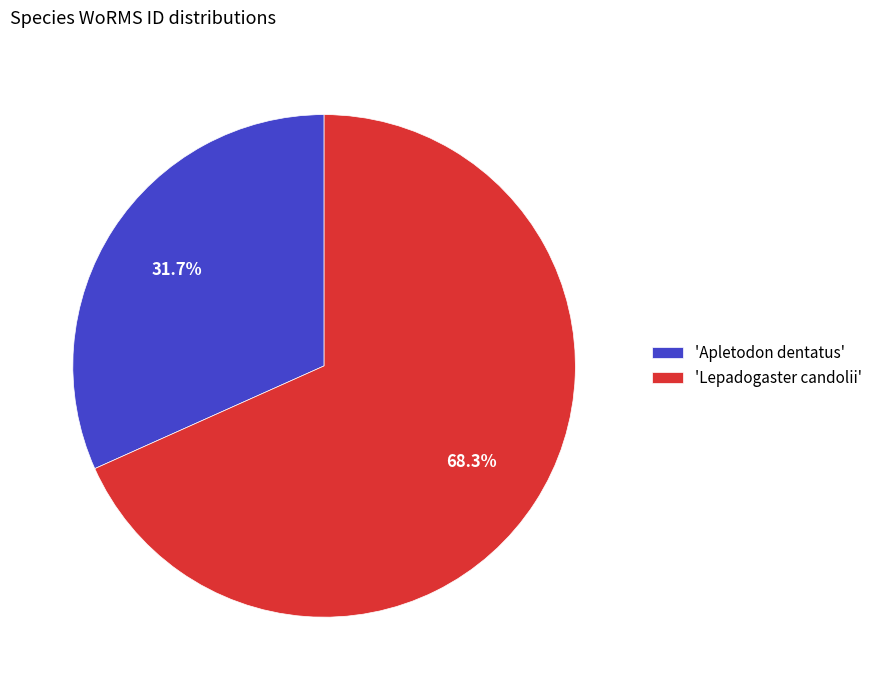

Does 'Lepadogaster candolii' account for over 50% of the chart?

Yes